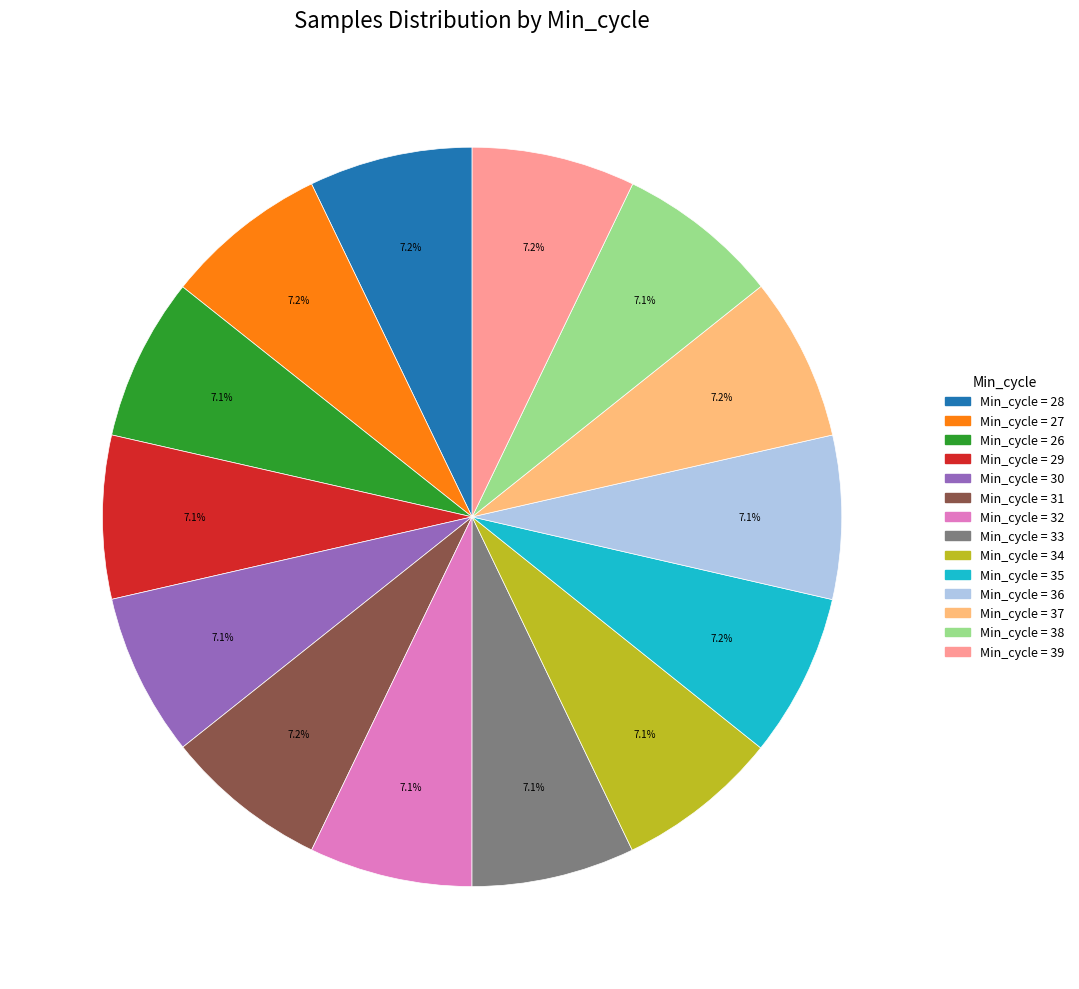

What is the ratio of the value at Min_cycle = 36 to the value at Min_cycle = 29?

1.0